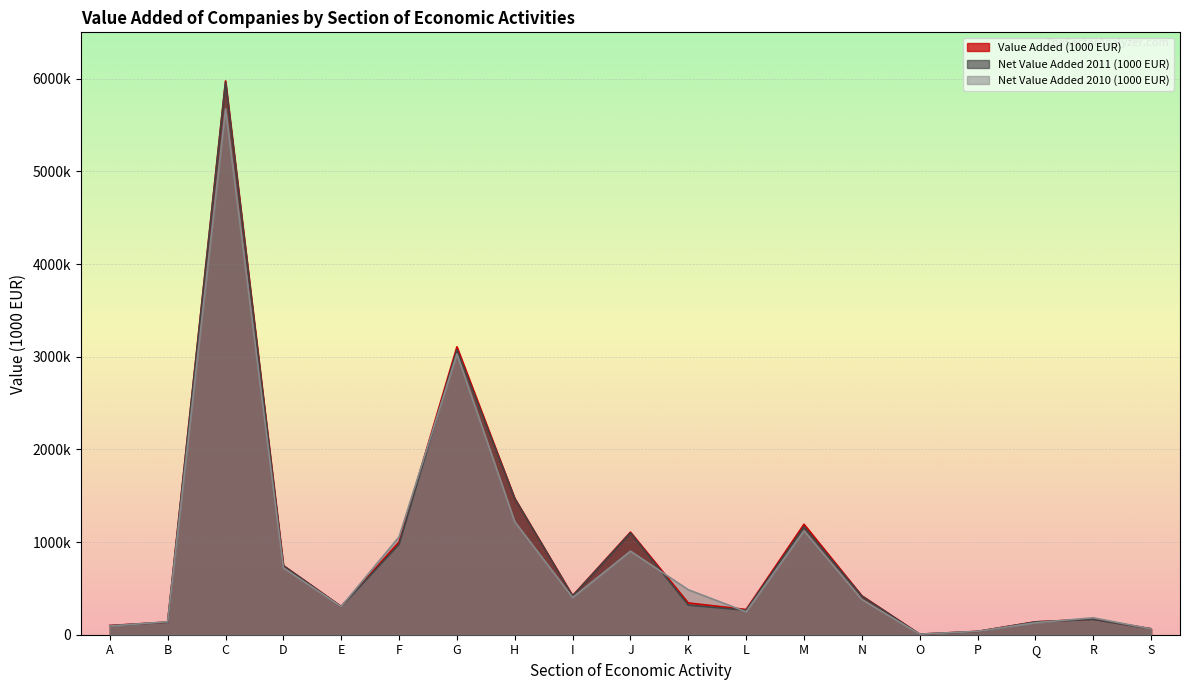

What is the minimum value shown in the chart?

5994.8